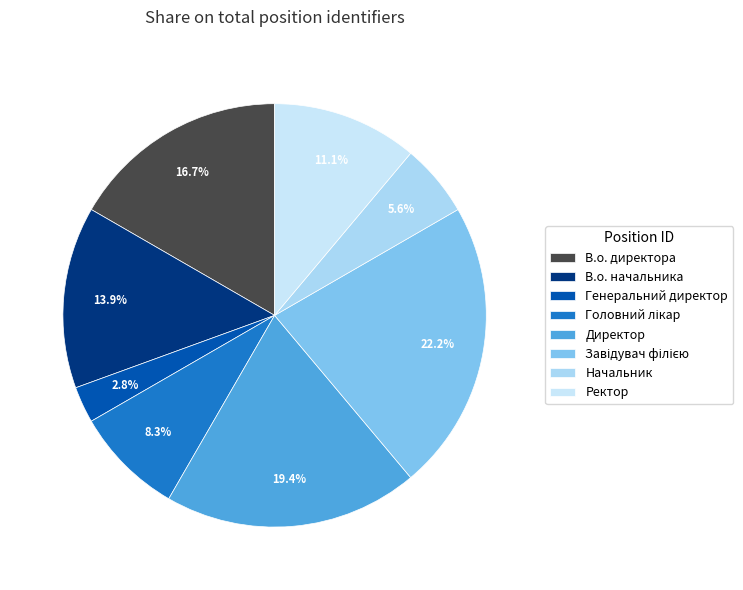

What is the change in value from Головний лікар to Ректор?

+1